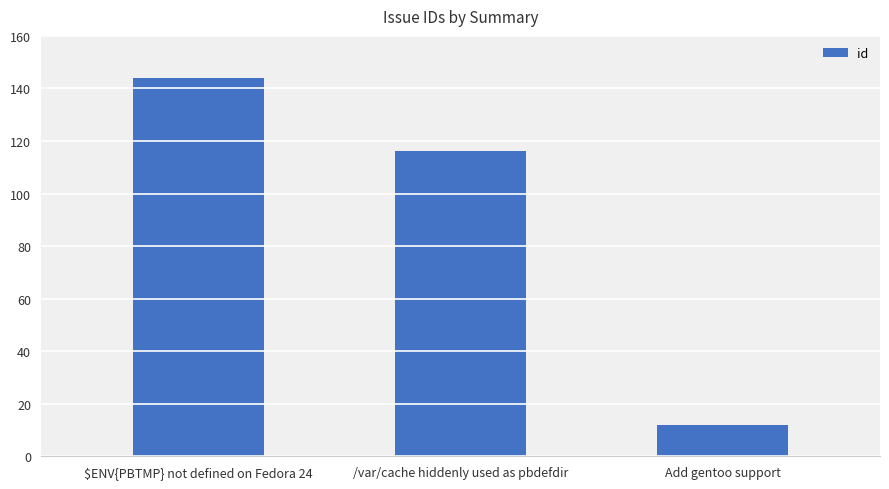

How many values are below 116?

1